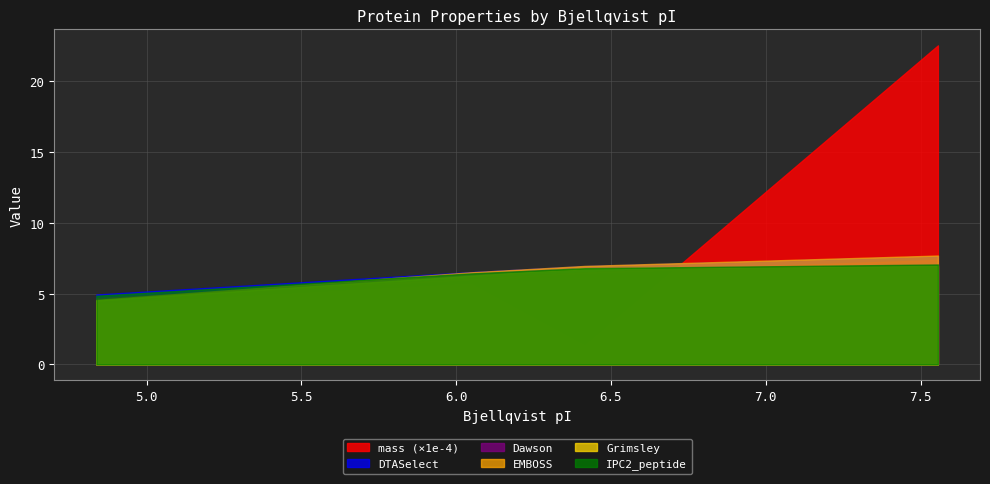

The DTASelect series shows 7.6 at 7.556. True or false?

True